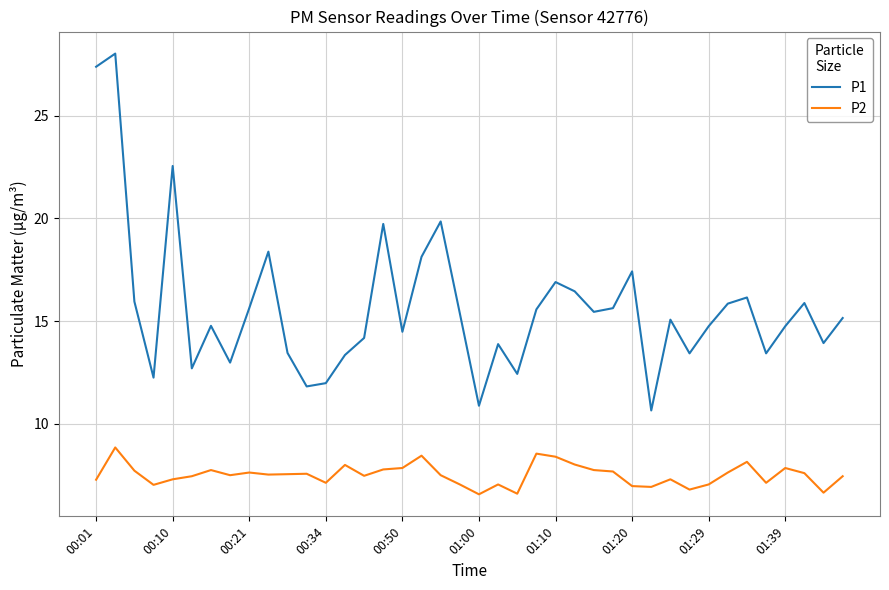

What is the minimum value shown in the chart?

6.6